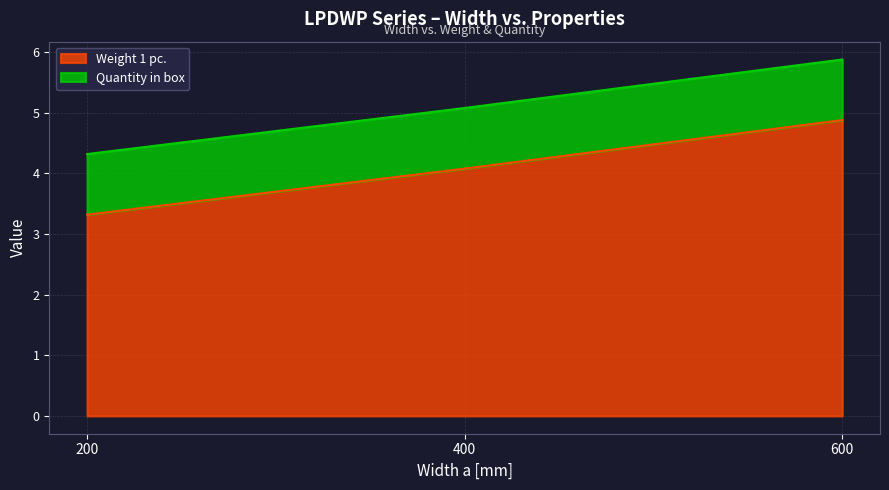

What is the approximate value at 600?

4.9